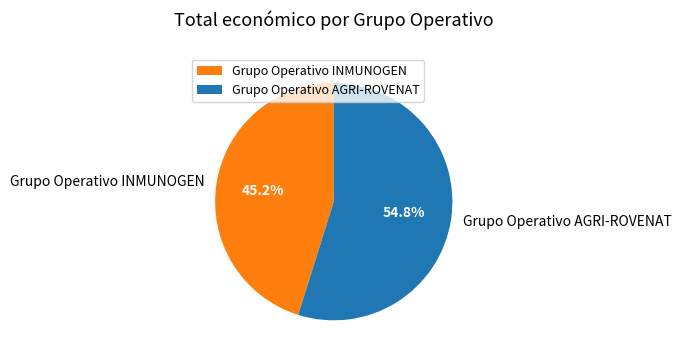

To the nearest percent, what is the difference between the Grupo Operativo INMUNOGEN and Grupo Operativo AGRI-ROVENAT slice percentages?

10%